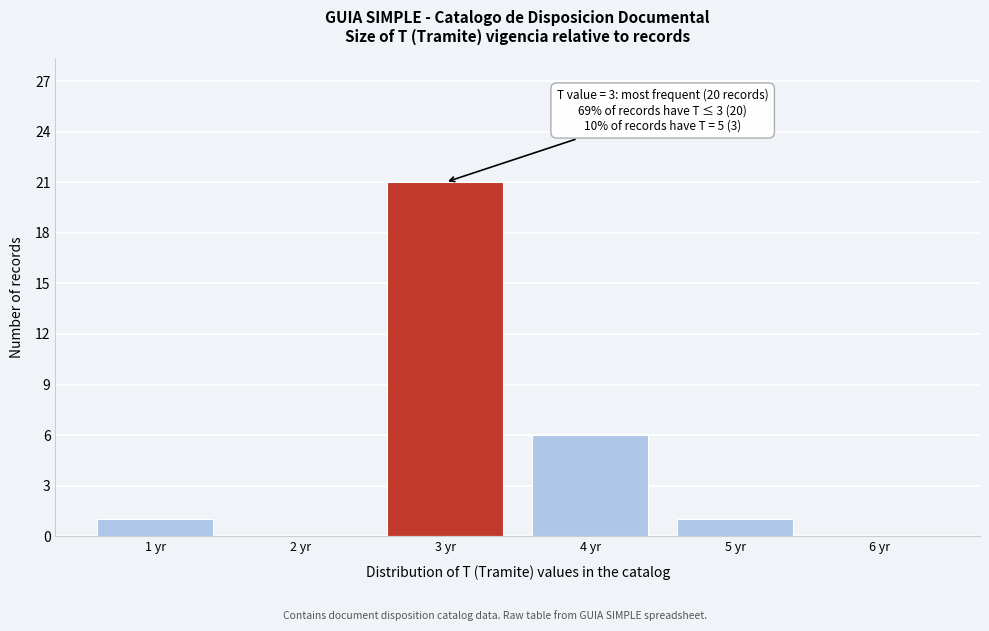

Which range on the x-axis has the tallest bar?

2.5 to 3.5